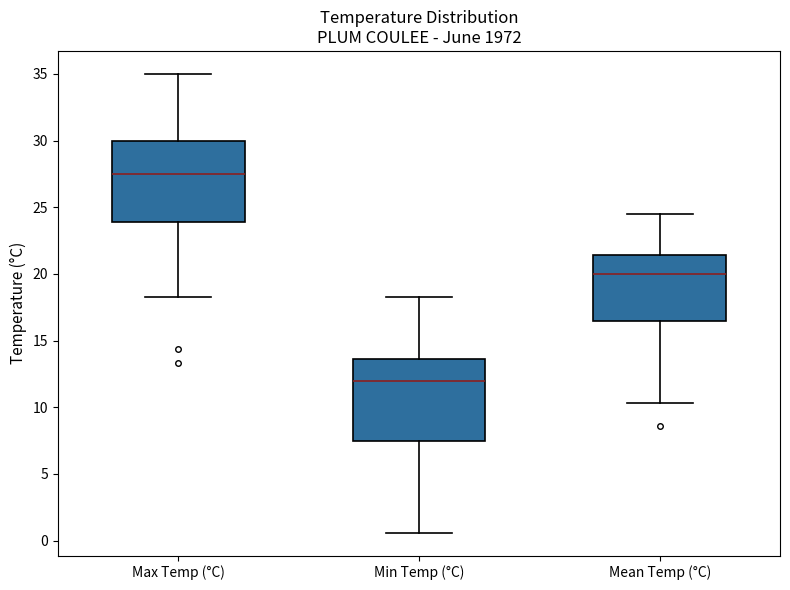

Which box has the lowest median line?

Min Temp (°C)